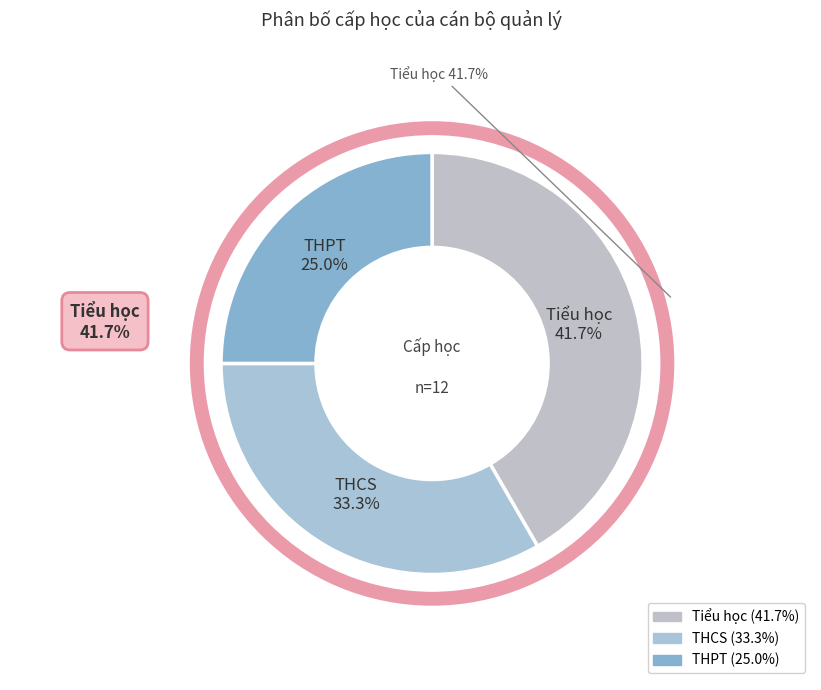

To the nearest percent, what is the combined percentage of THCS and THPT?

58%